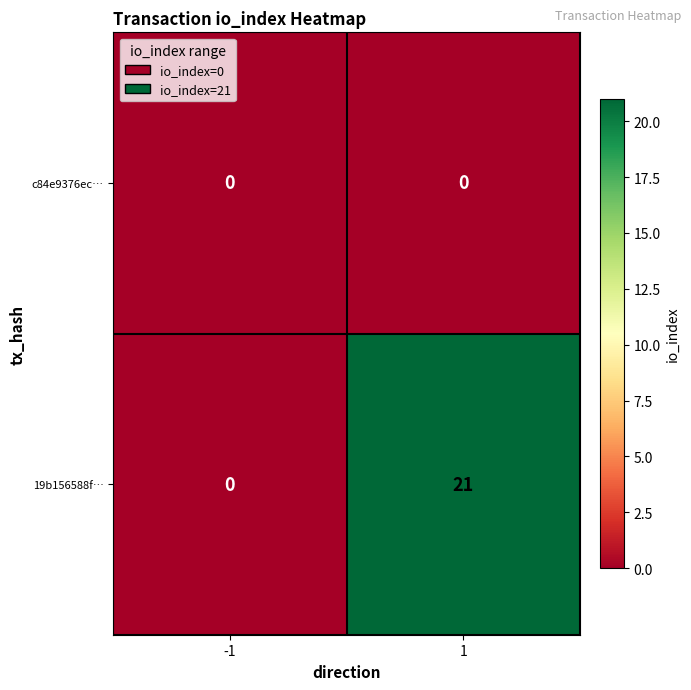

How many data points does each series have?

2